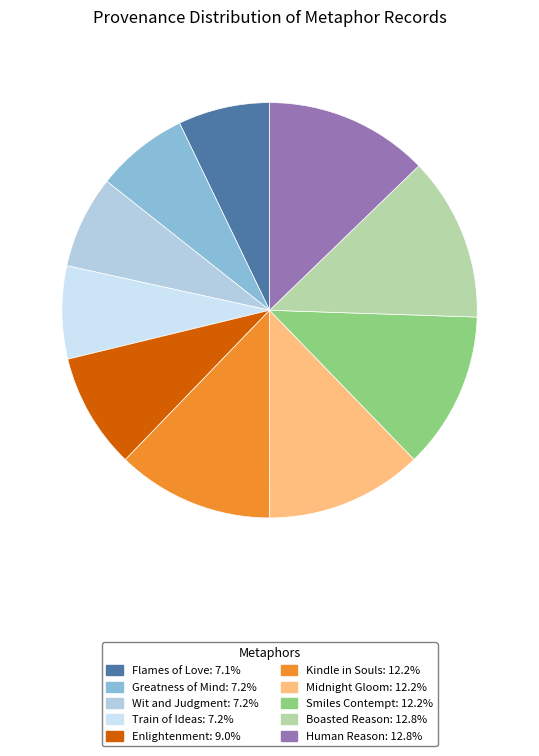

How many segments does this pie chart have?

10